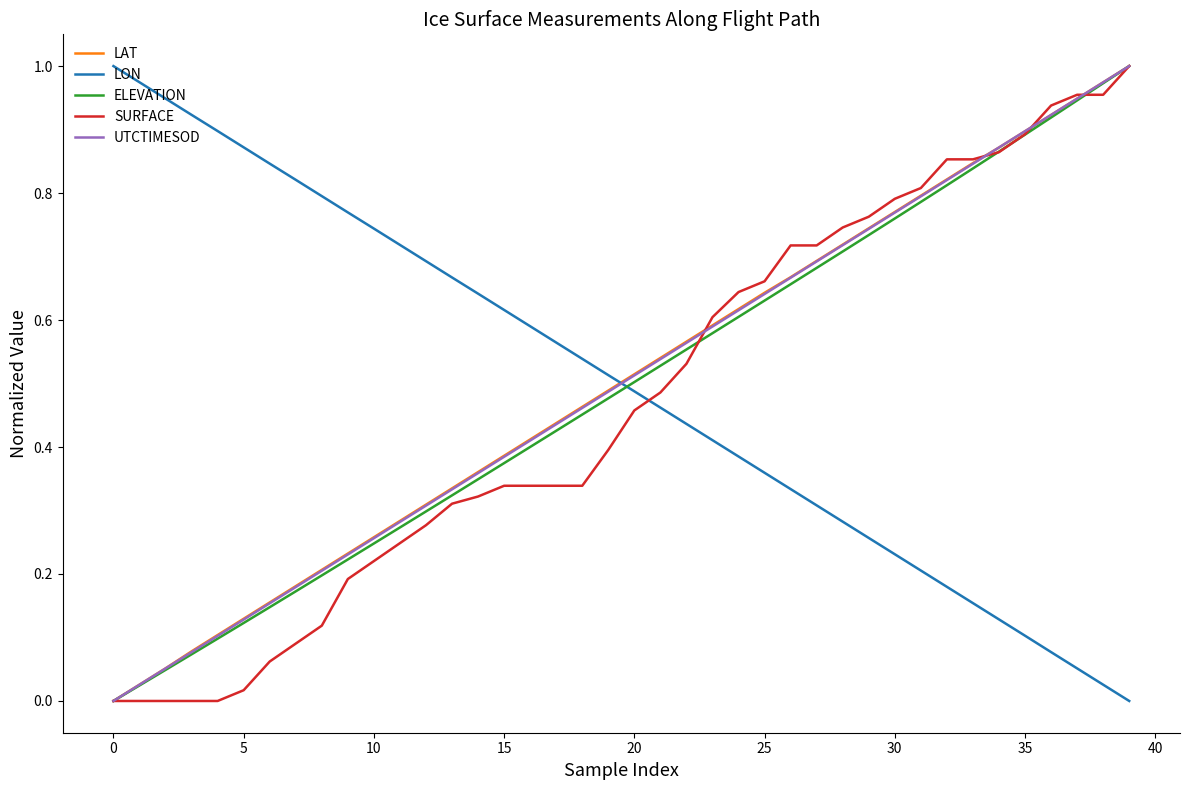

How many intersections are there between UTCTIMESOD and LON?

1